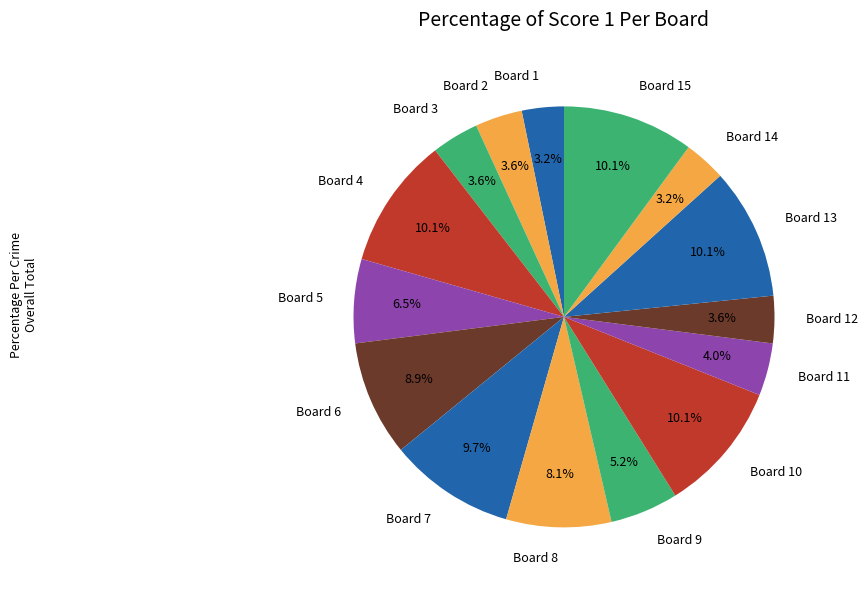

To the nearest percent, what percentage of the pie is Board 8?

8%